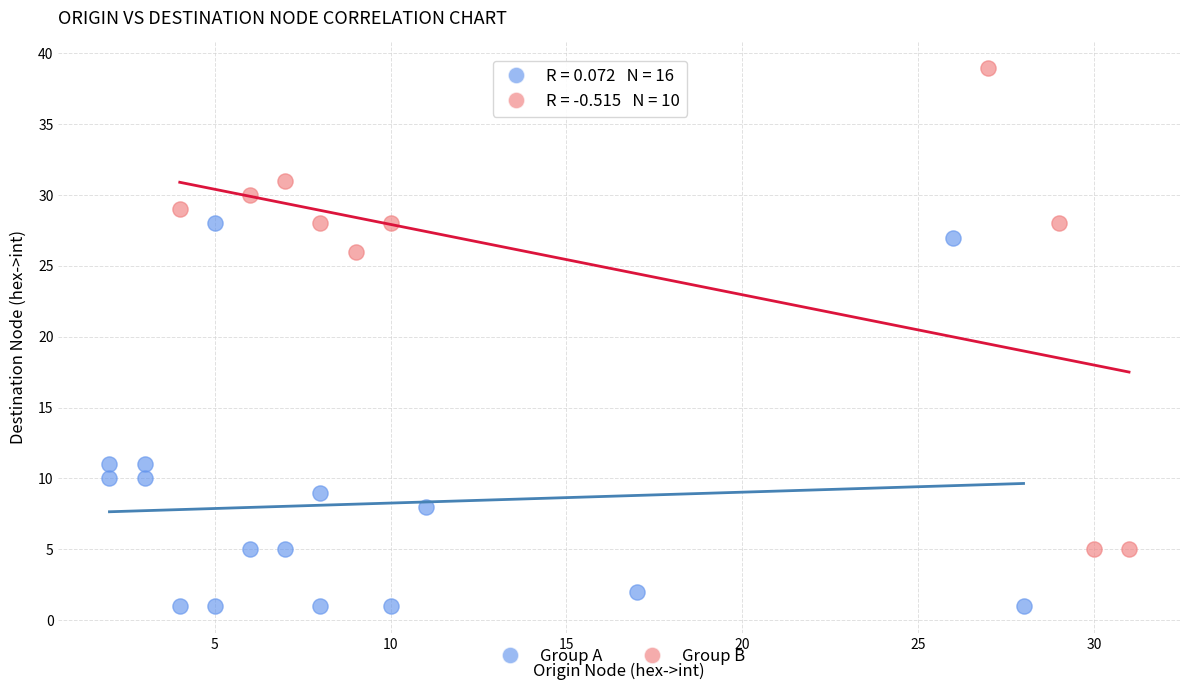

Which series has the widest spread of Y values?

Group B